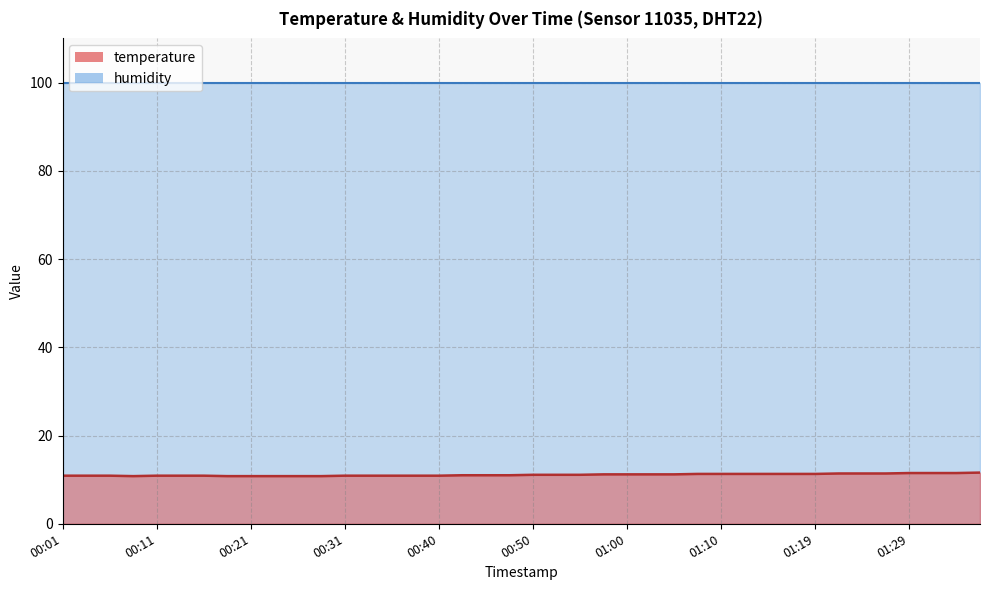

Does the chart have visible grid lines?

Yes